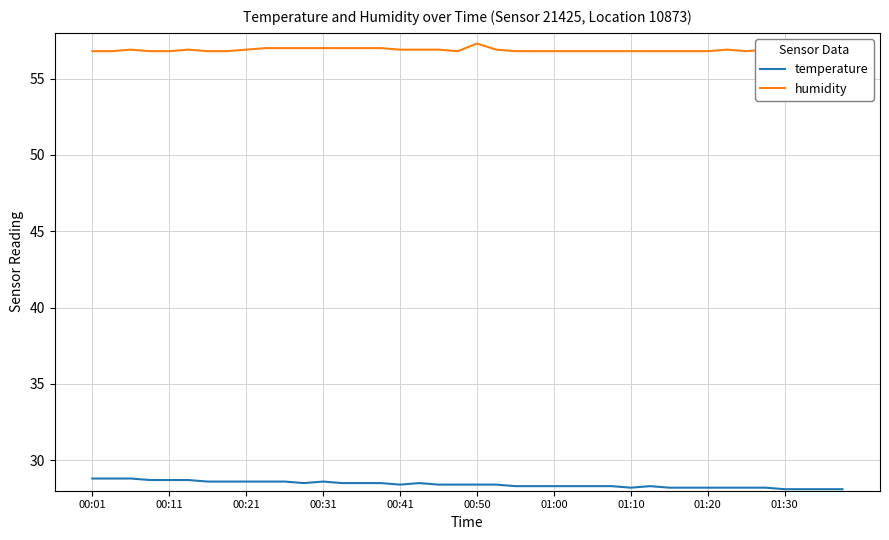

What is the lowest value of the humidity series?

56.8